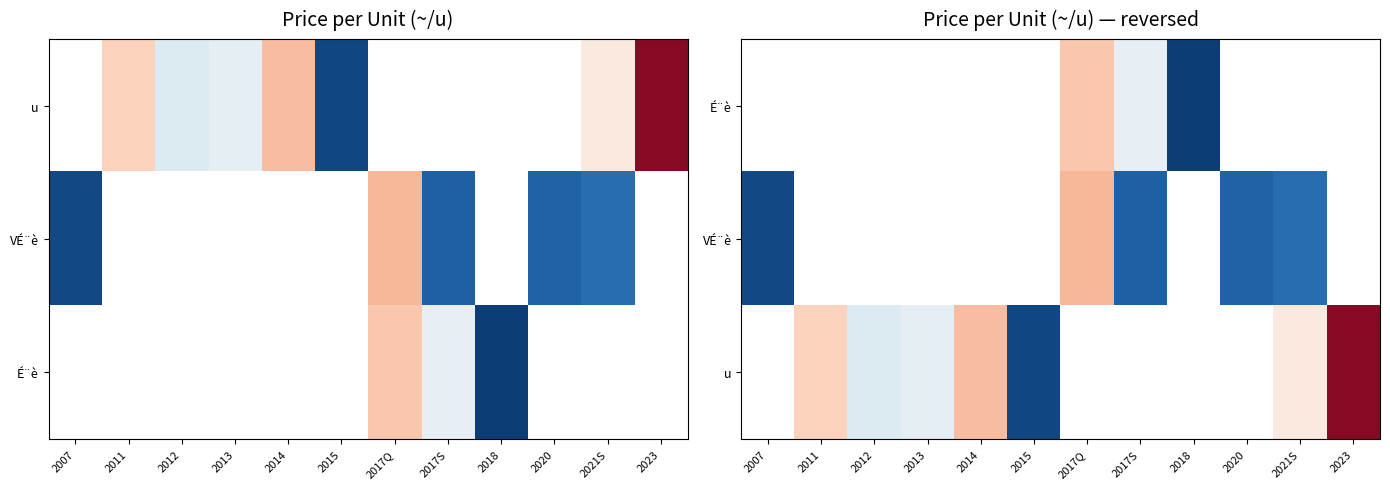

The u series shows 10.5 at 2023. True or false?

False